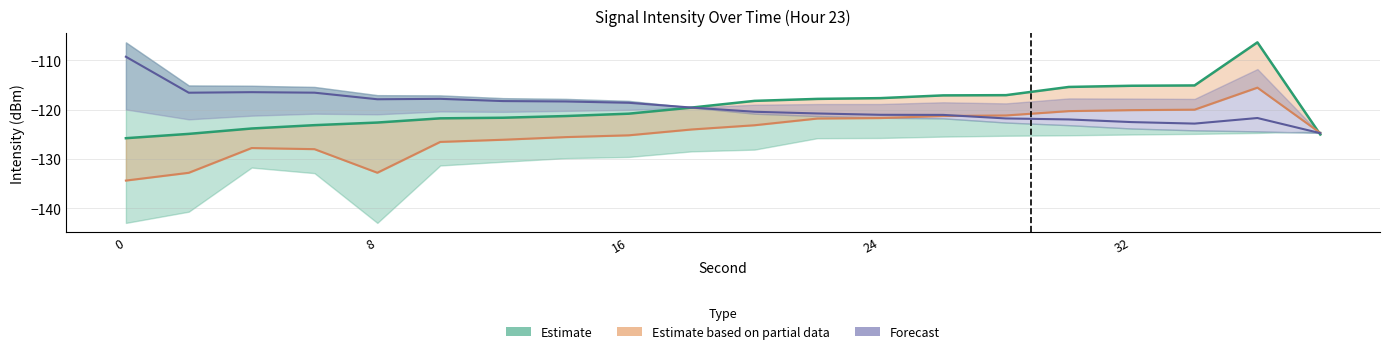

True or false: Max intensity (dBm) has a value of -214.6 at 38.

False